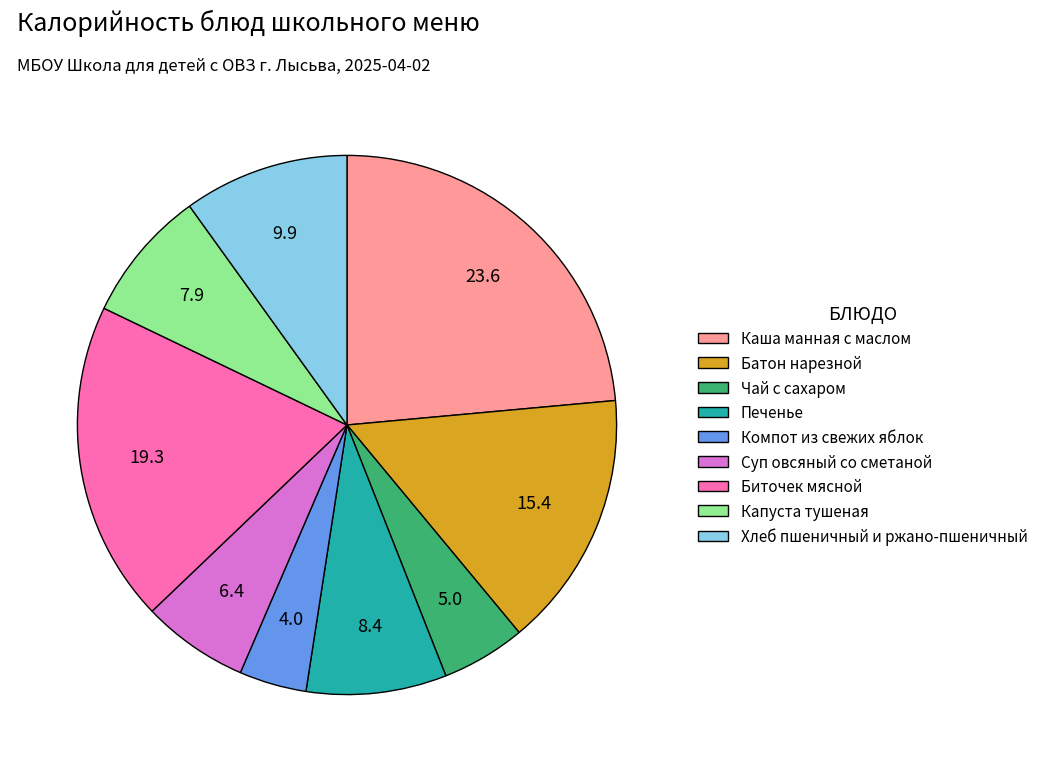

What is the largest slice in the pie chart?

Каша манная с маслом